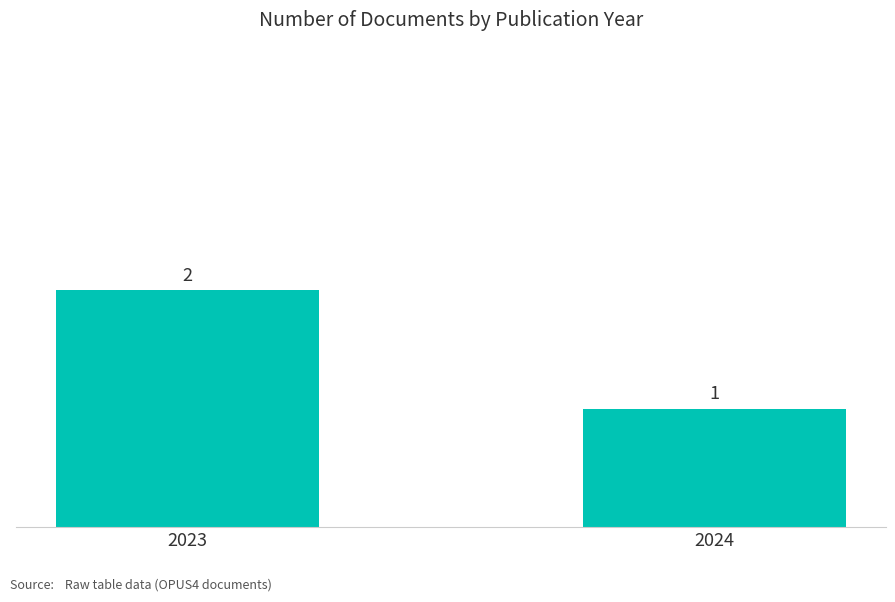

What is the value of the 1st bar from the left?

2